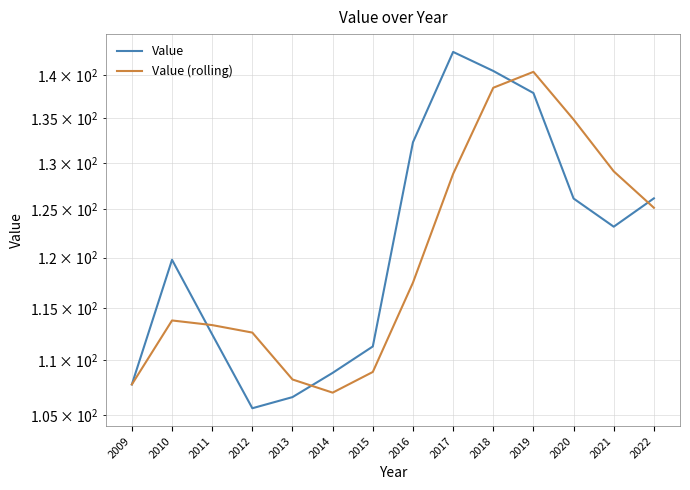

What is the spread (max minus min) of values at 2013?

1.6